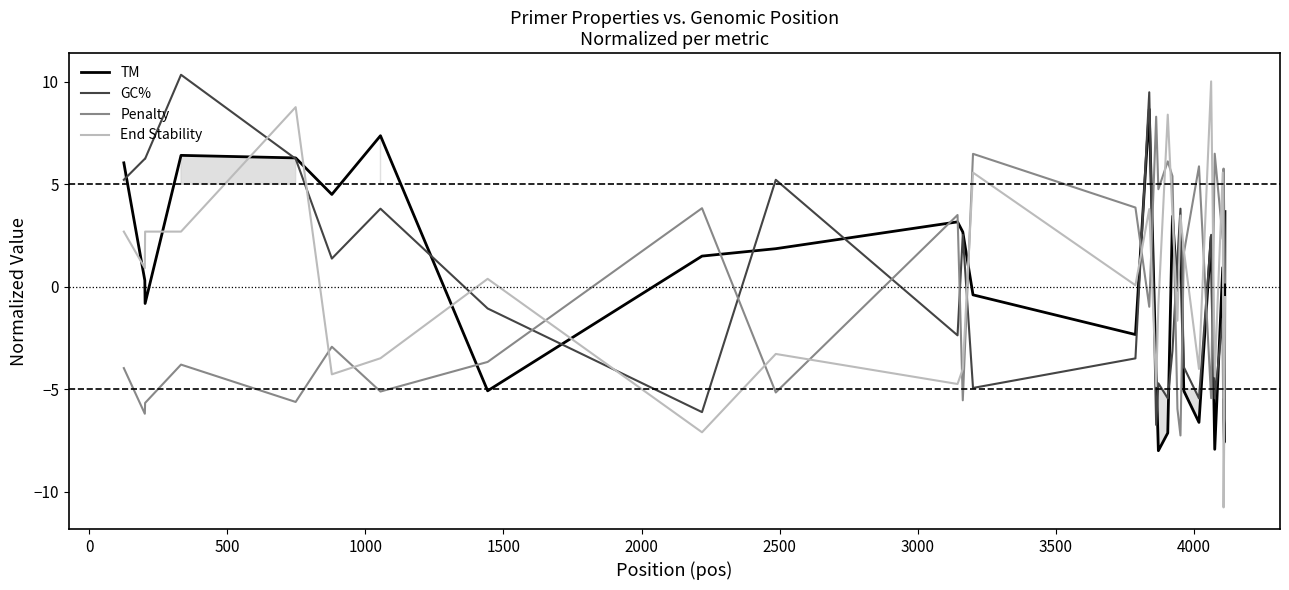

What is the lowest value of the End Stability series?

-10.8